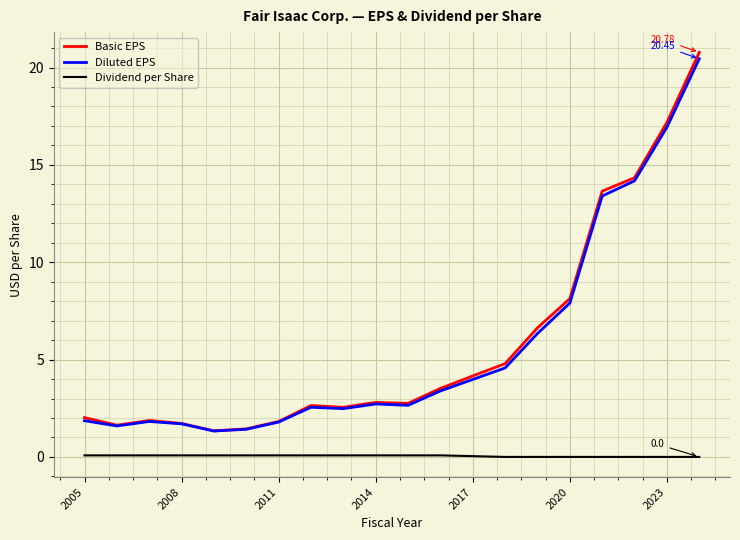

What are all the series names shown in the legend?

Basic EPS, Diluted EPS, Dividend per Share